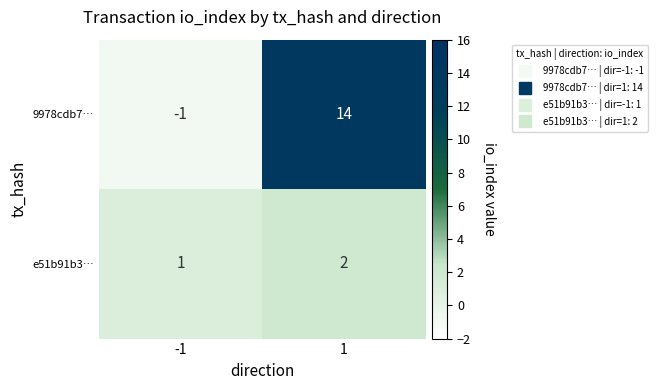

What is the minimum value shown in the chart?

-1